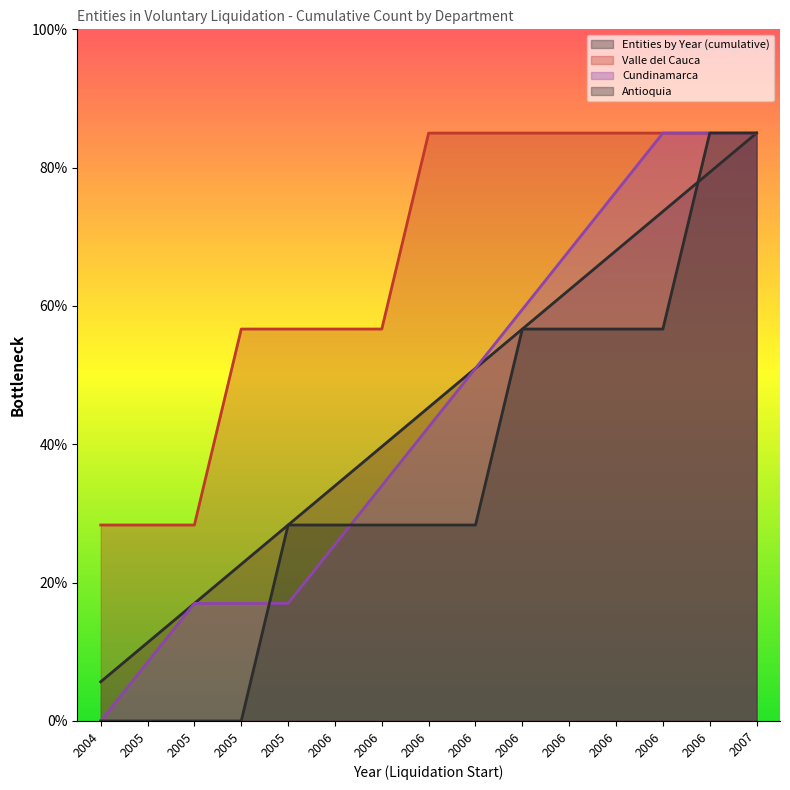

At which category is the sum across all series the highest?

2007